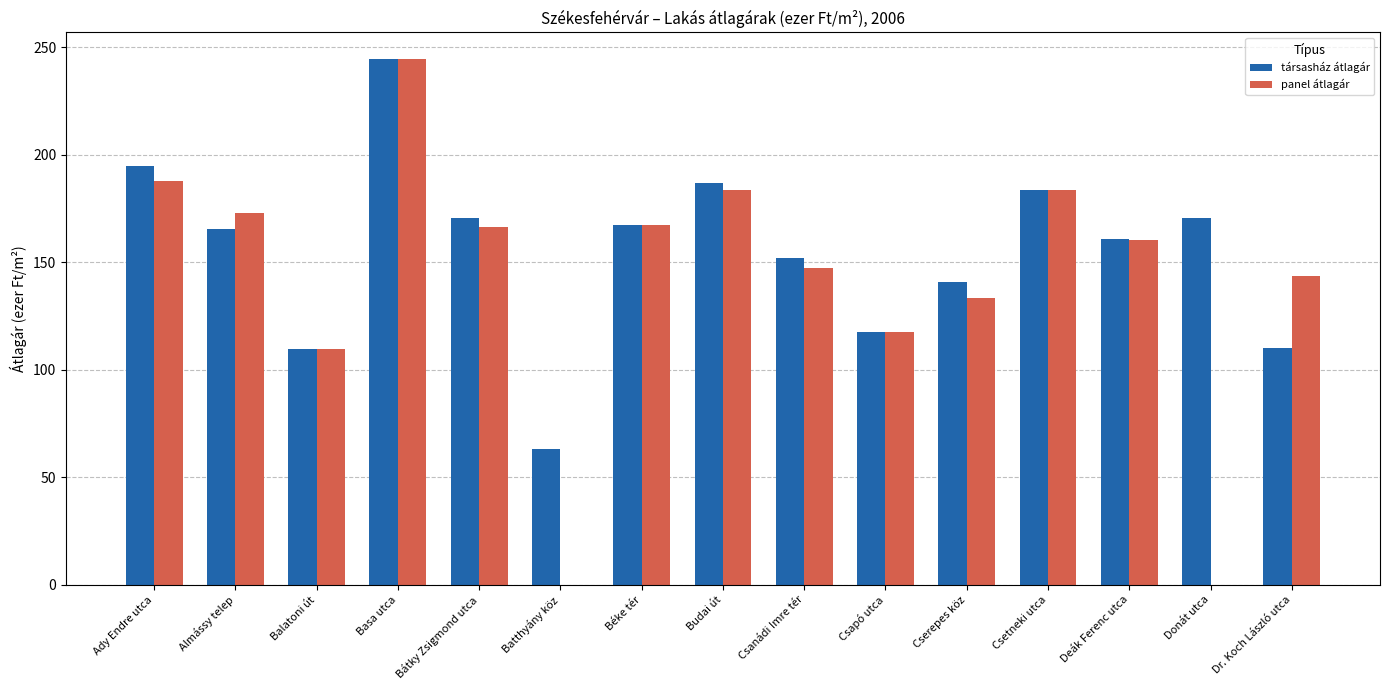

What is the approximate value of panel átlagár at Cserepes köz?

133.5